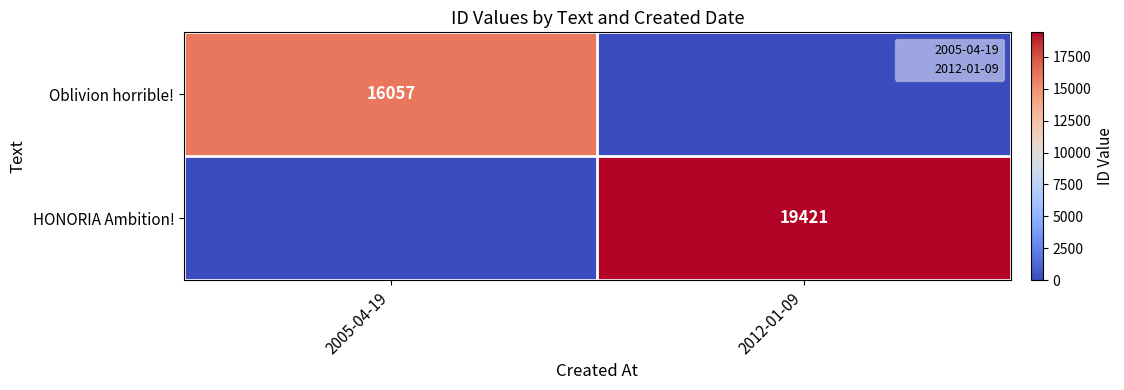

True or false: Oblivion horrible! has a value of 16057 at 2005-04-19.

True